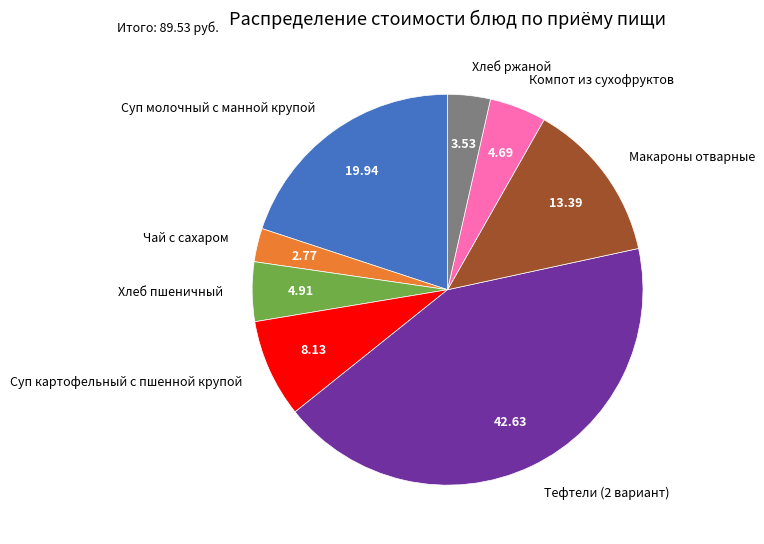

Does Компот из сухофруктов represent more than half of the total?

No